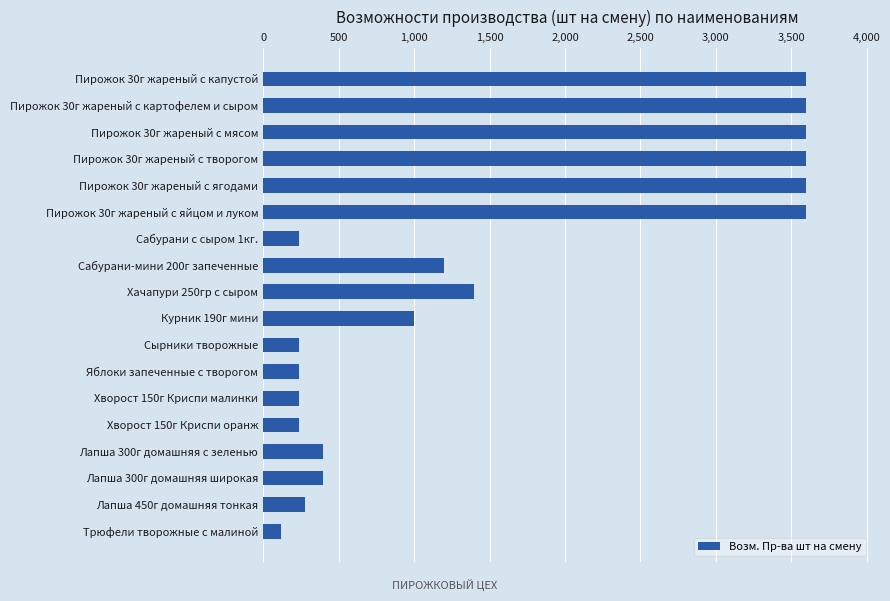

What is the difference between the maximum and minimum values?

3480